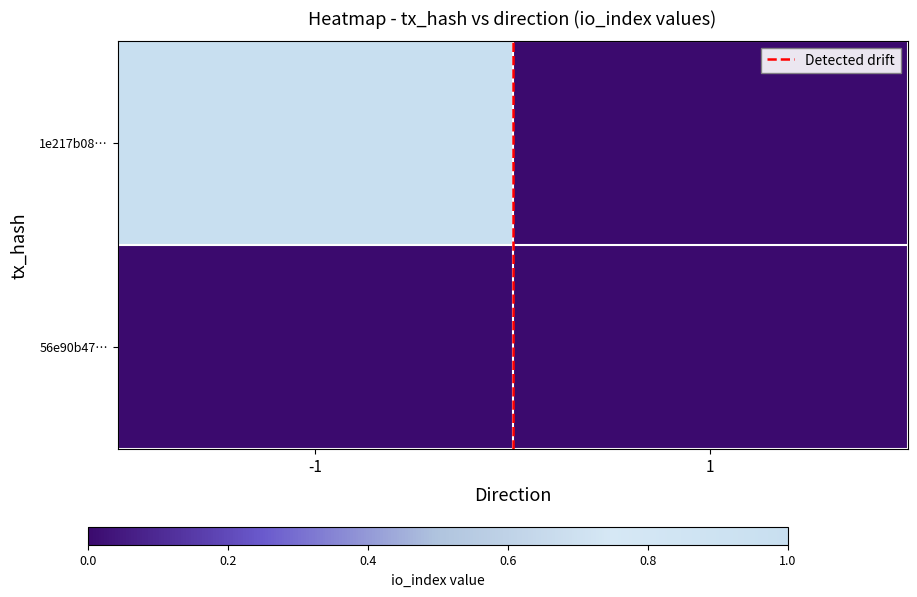

At which category is the sum across all series the highest?

-1